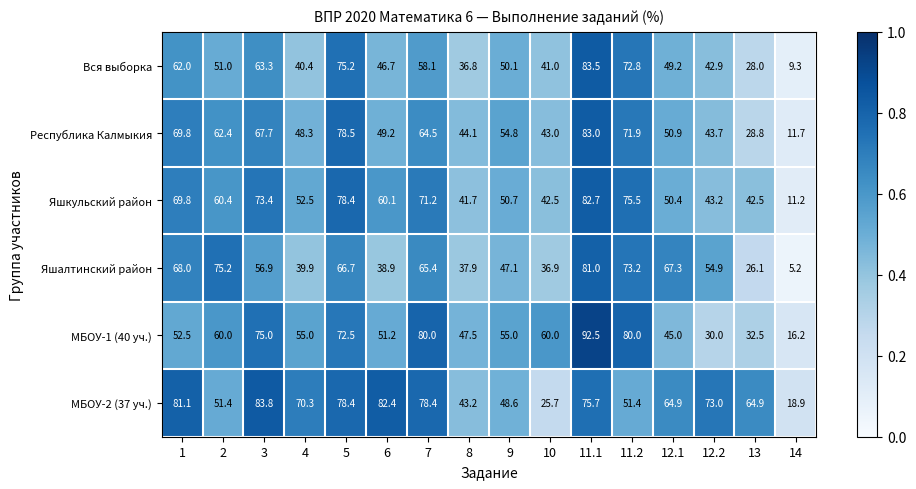

What is the total value across all series at 6?

328.5